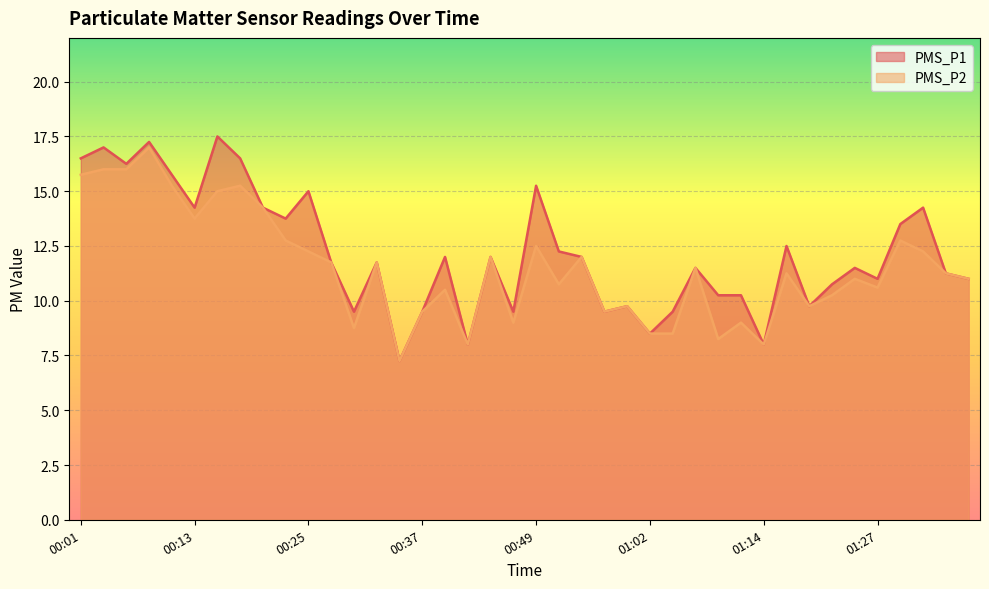

How many interior local peaks does the PMS_P1 series have?

13